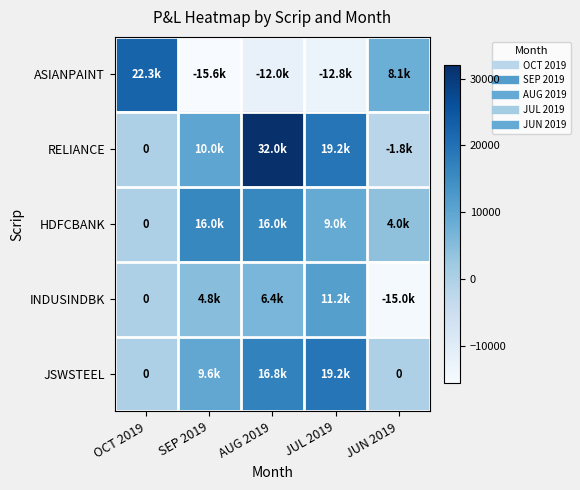

Which label corresponds to the smallest value in the chart?

SEP 2019